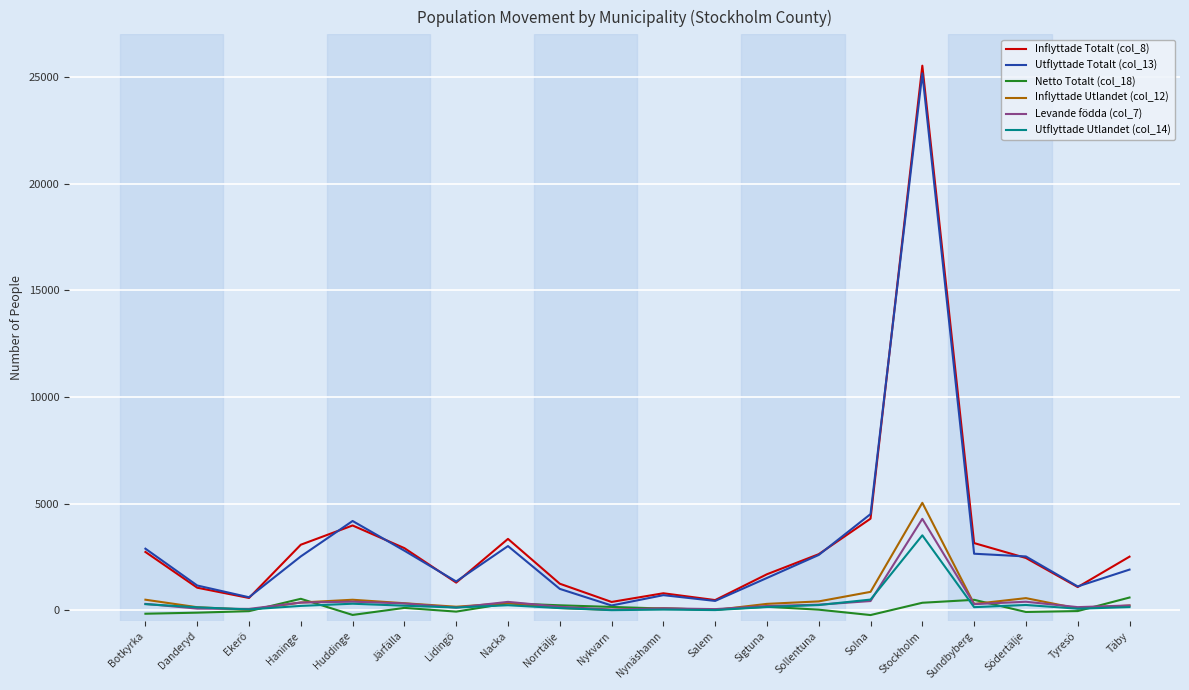

Which series has the widest spread of values?

Inflyttade Totalt (col_8)